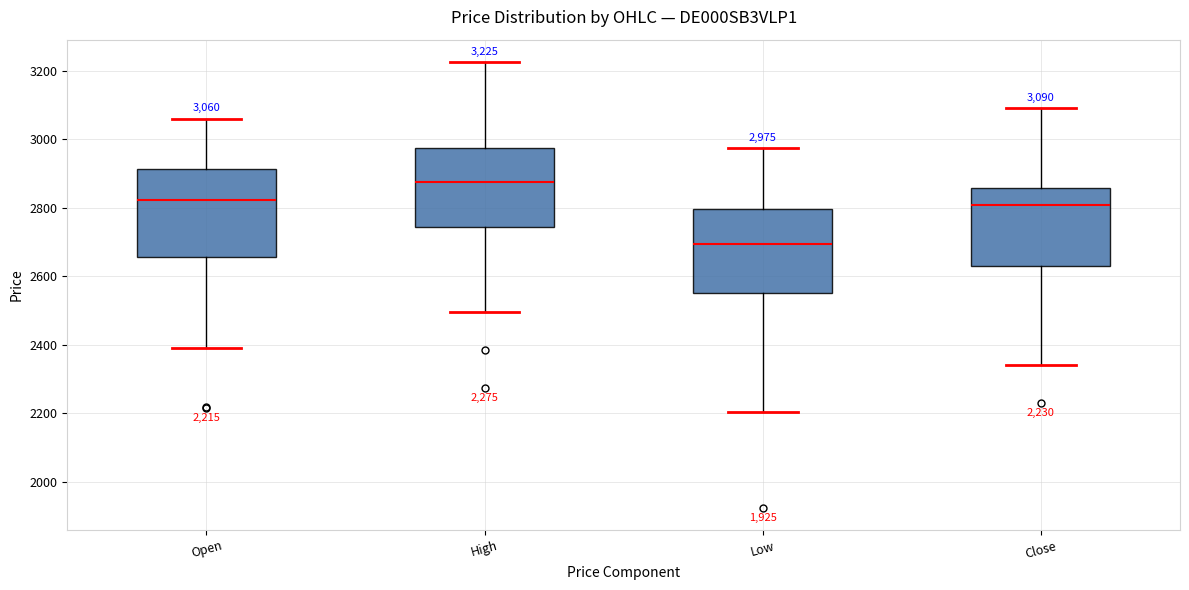

Which box's median line is the highest?

High